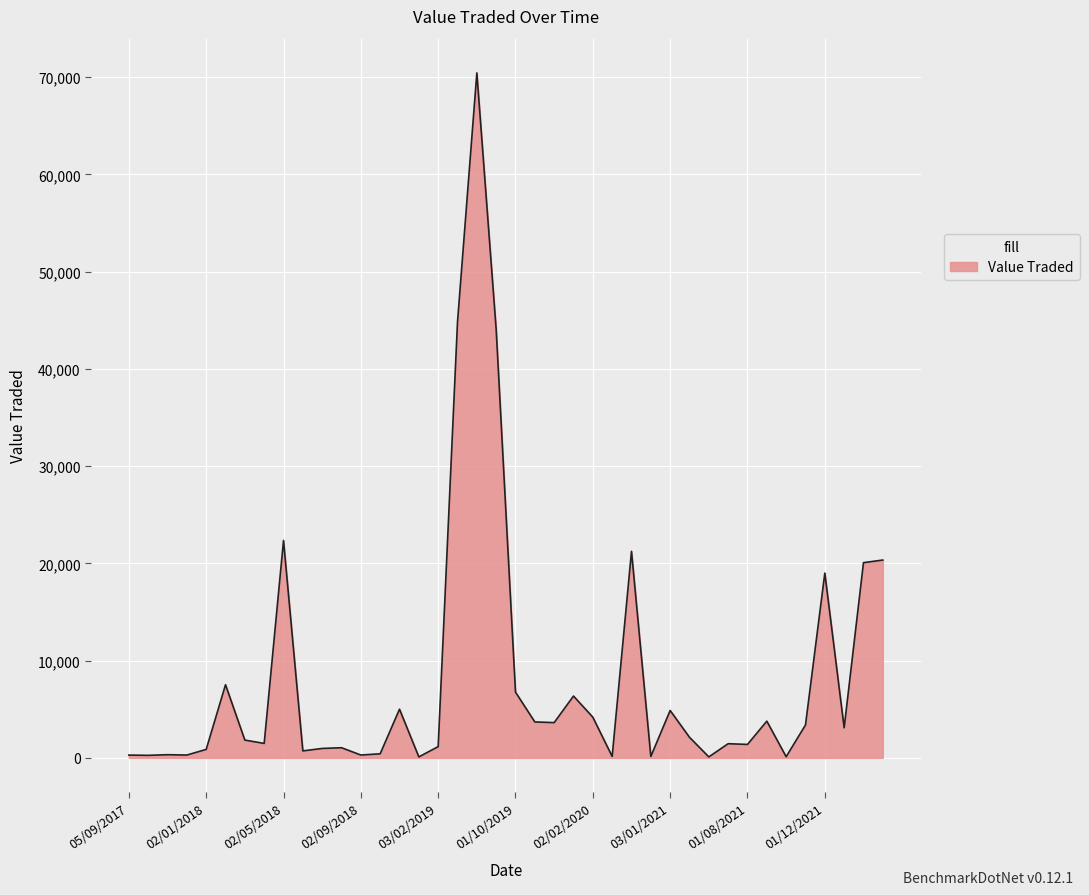

What is the greatest value displayed?

70436